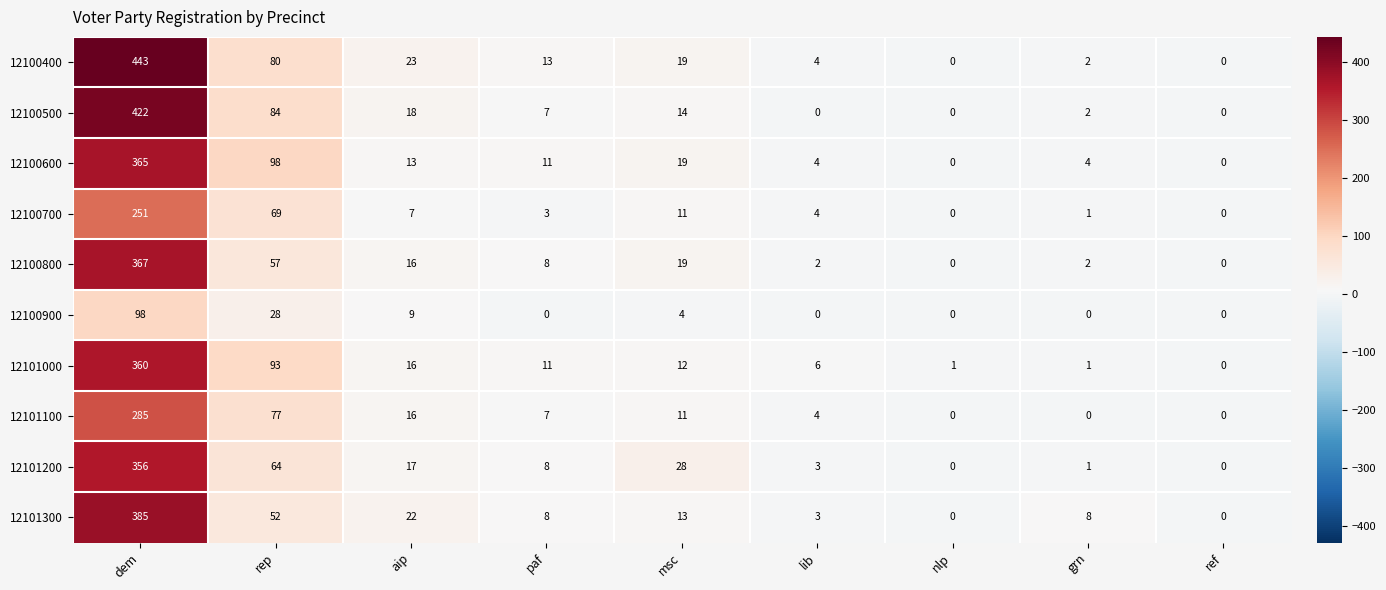

At which label does 12101100 first exceed 7?

dem